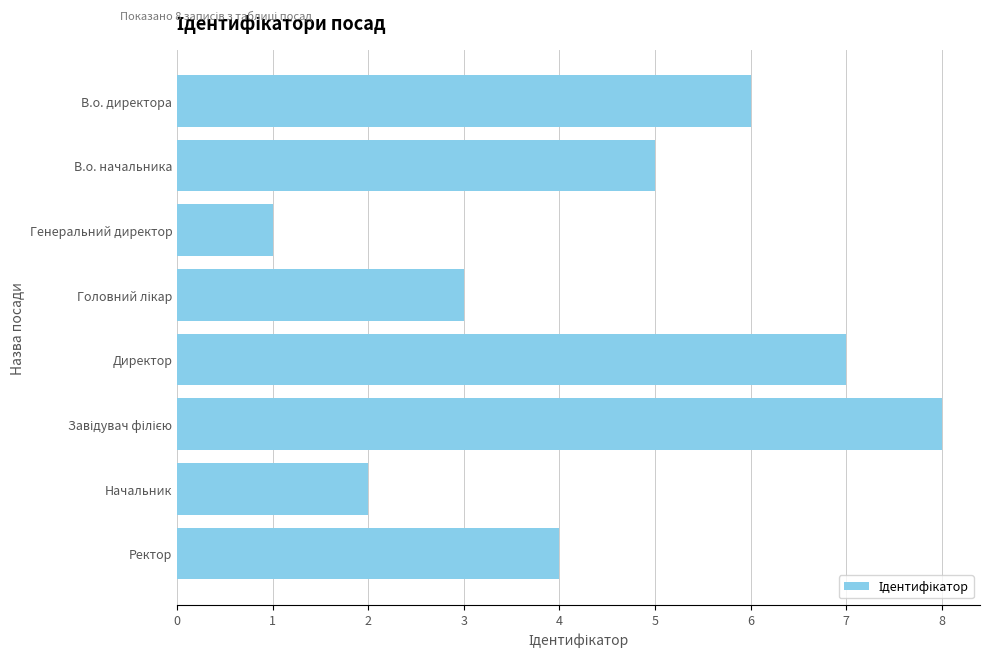

Reading bottom to top, extract all data points from this chart.

4	2	8	7	3	1	5	6